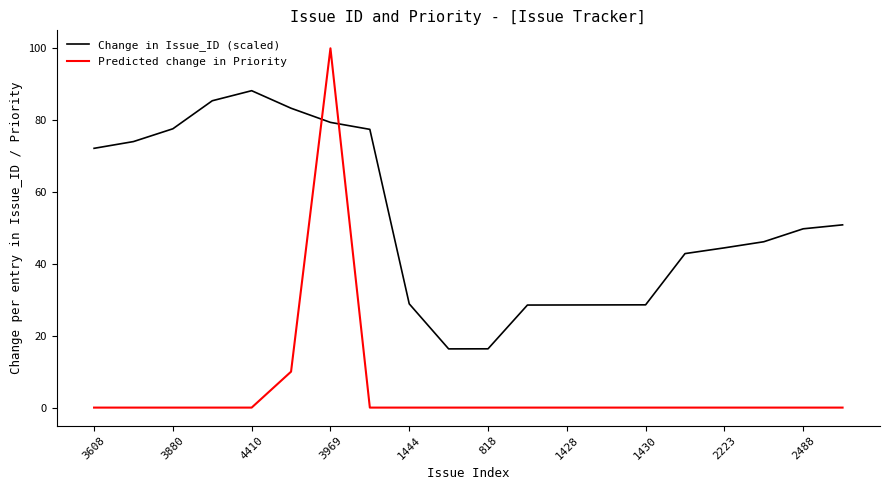

How many values in the Change in Issue_ID (scaled) series are below 49?

10